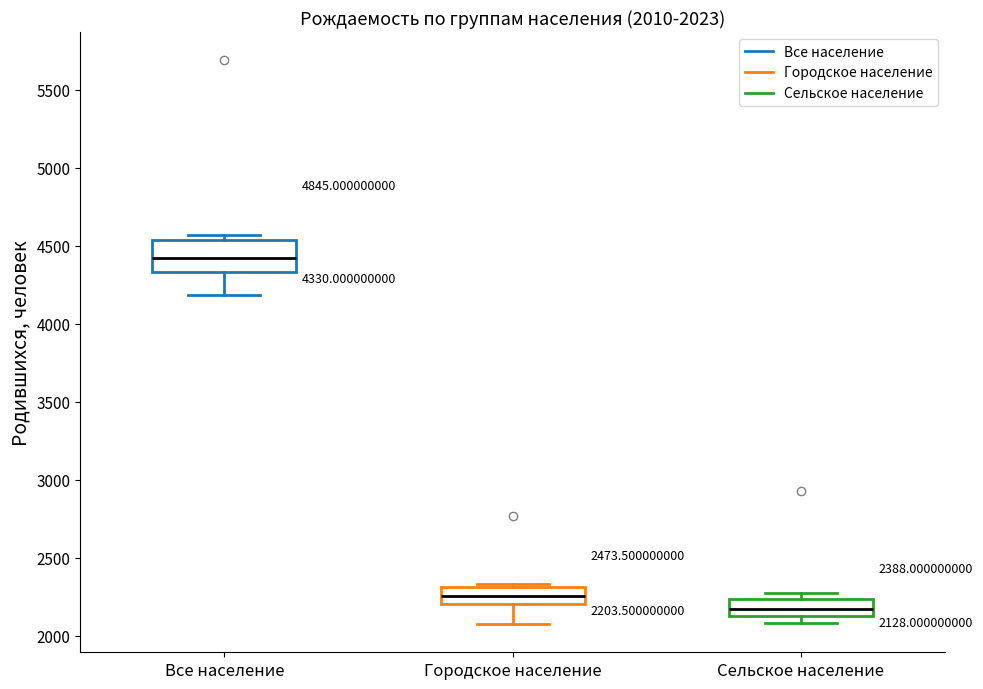

Comparing the boxes themselves (not the whiskers), which one is the tallest?

Все население